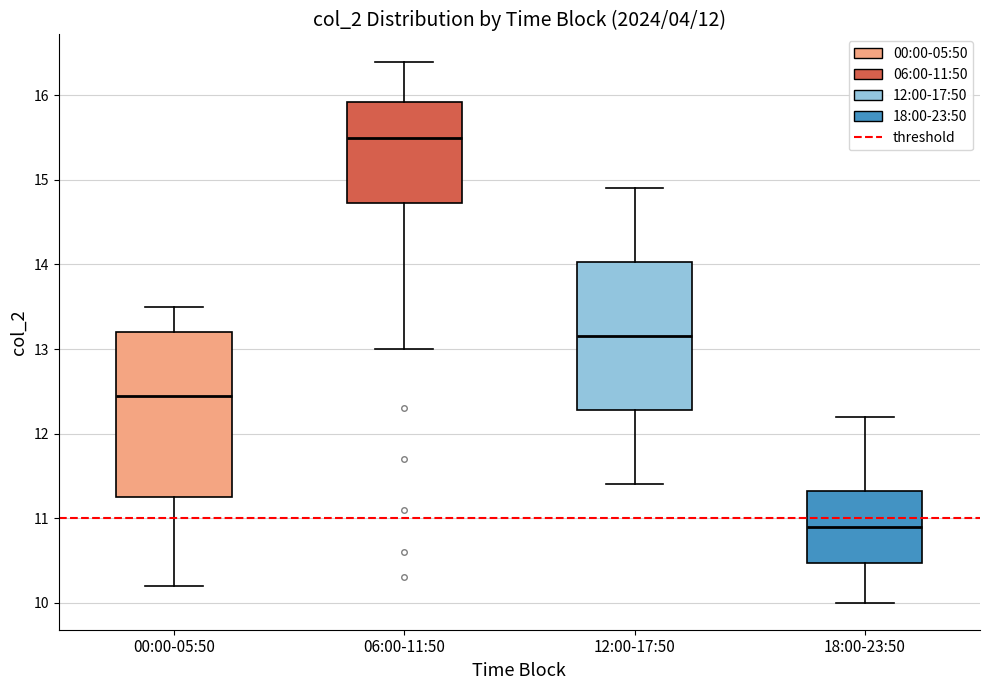

Which box is the tallest, from its lower edge to its upper edge?

00:00-05:50